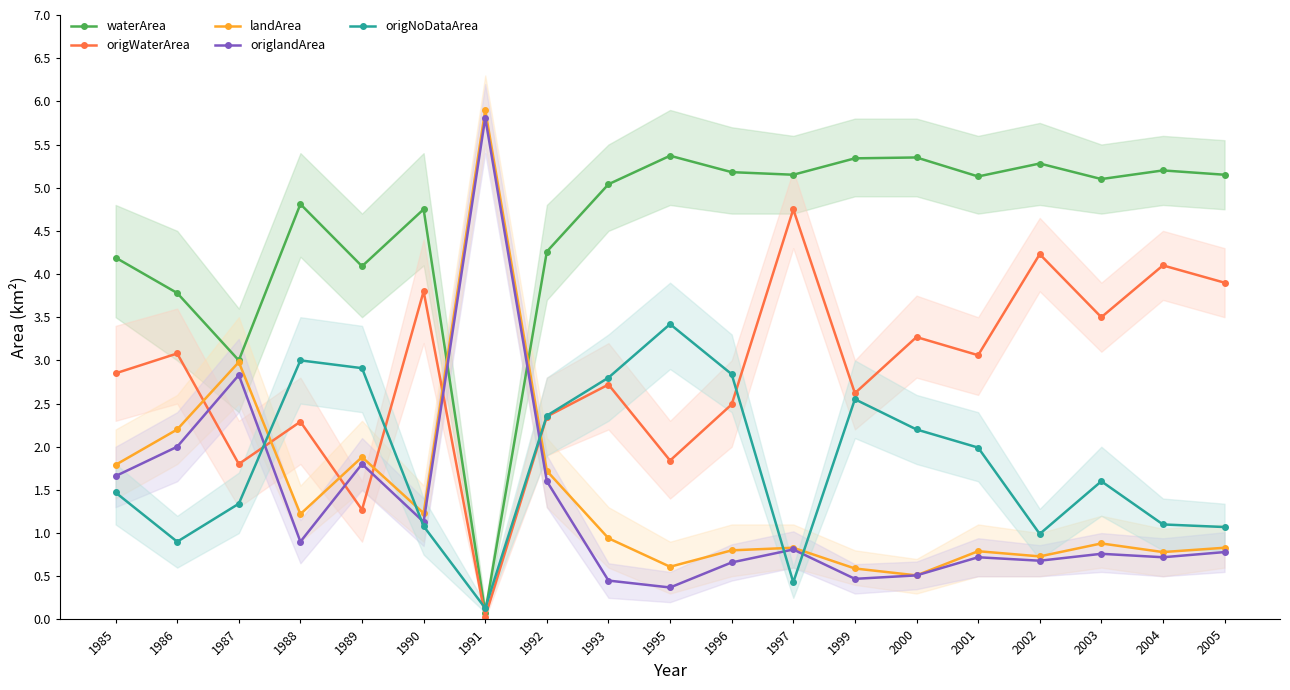

What is the value of the origlandArea point at the 1st from the left?

1.7